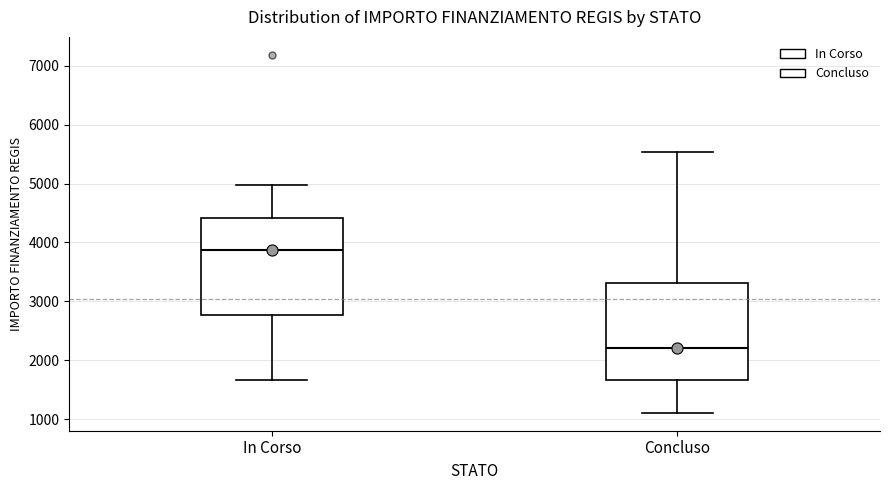

Reading left to right, transcribe this box plot: for each box, give where its median line is, the range the box spans, and where its two whiskers end, as read against the y-axis. The values are not printed on the chart, so give them approximately, as read against the axis.

In Corso: median 3900, box 2800 to 4400, whiskers 1700 to 5000
Concluso: median 2200, box 1700 to 3300, whiskers 1100 to 5500